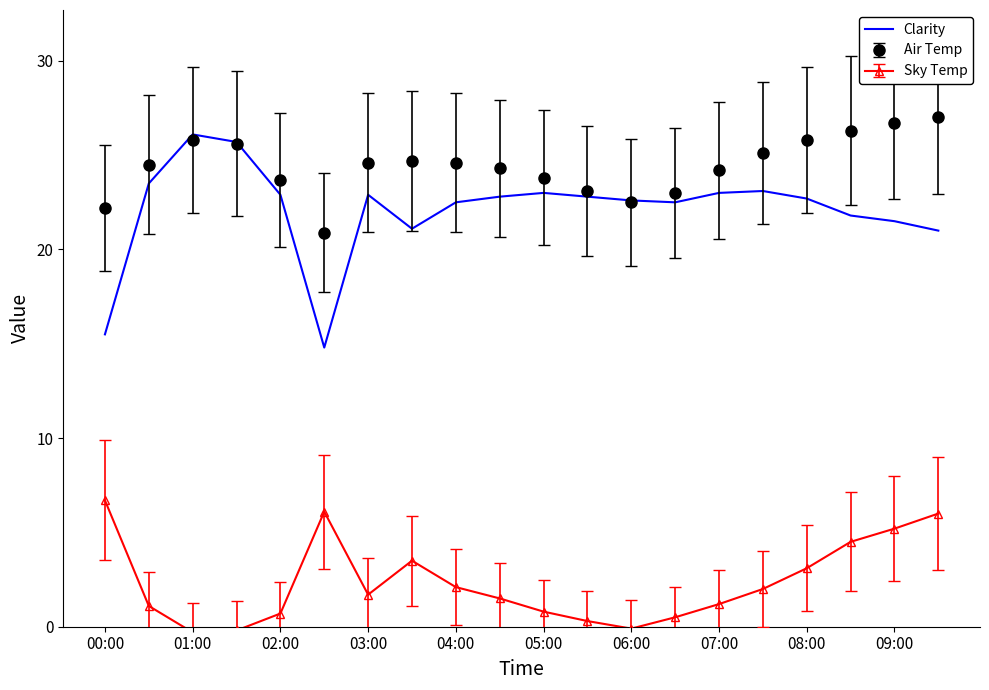

Which series has the largest total across all categories?

Air Temp